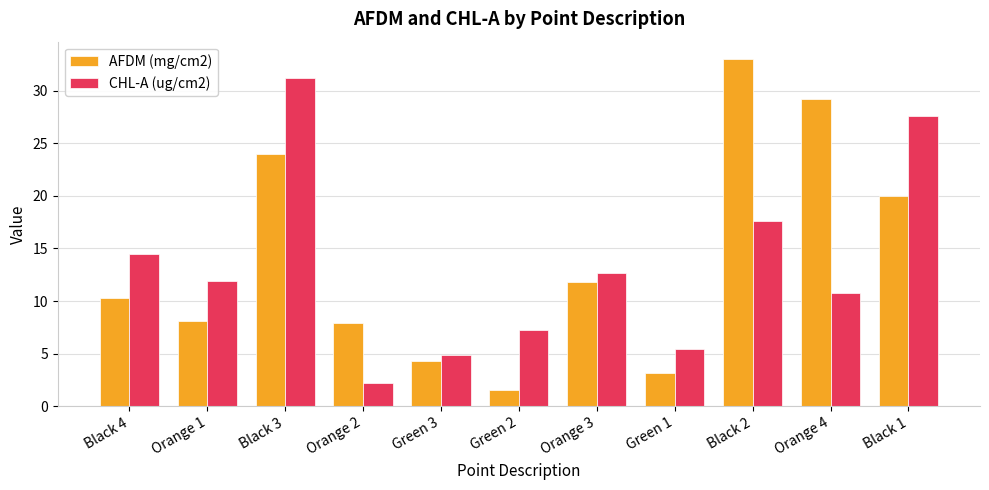

Does the chart contain stacked bars?

No